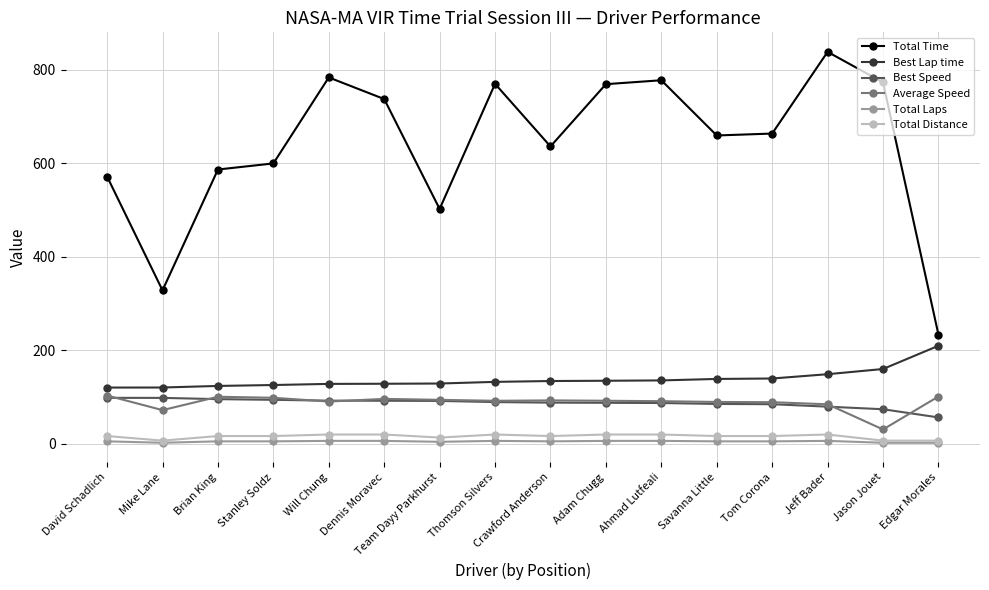

Which series has the largest range (max minus min)?

Total Time